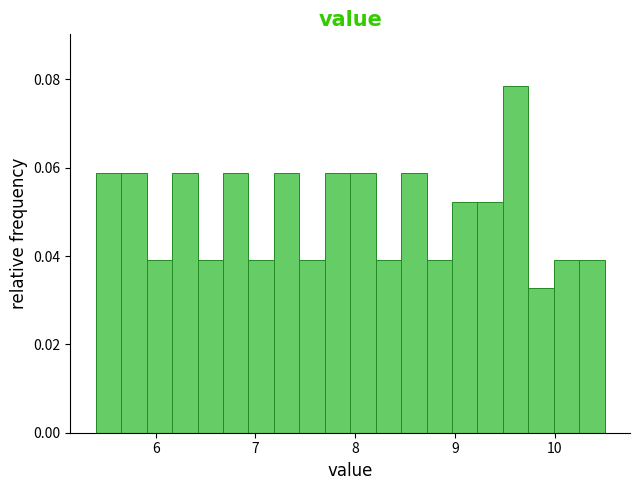

Read against the x-axis, roughly where is the centre of the tallest bar?

9.6